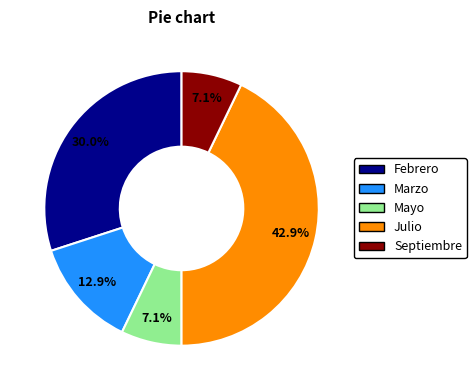

Is there any slice that represents more than half of the pie?

No